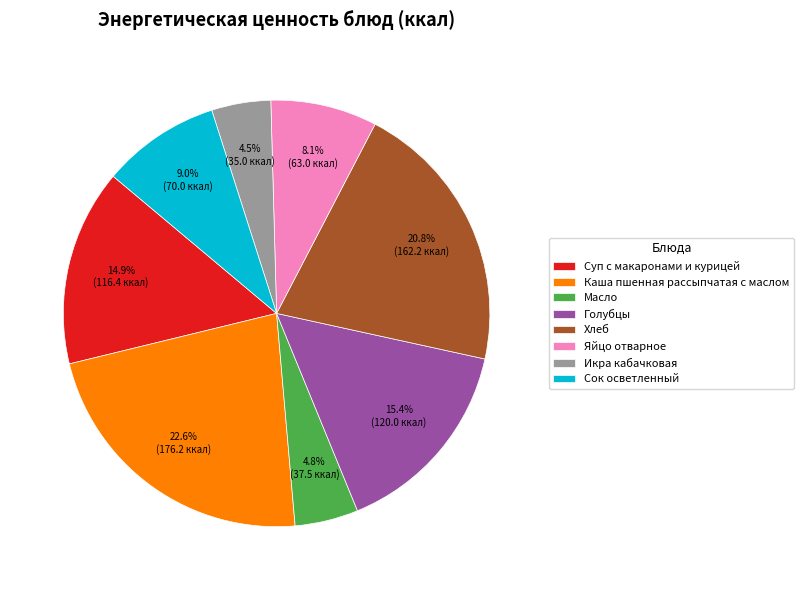

Does Масло account for over 50% of the chart?

No